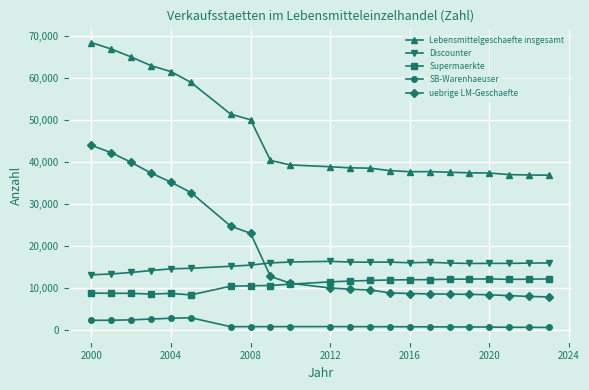

Which series has the widest spread of values?

uebrige LM-Geschaefte